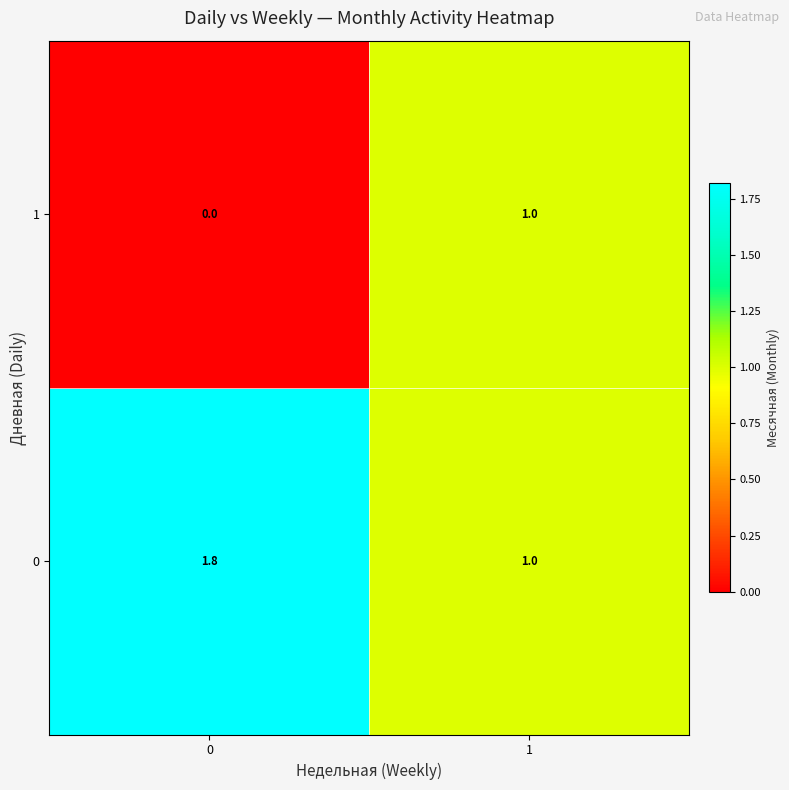

What is the minimum value for 0?

1.0